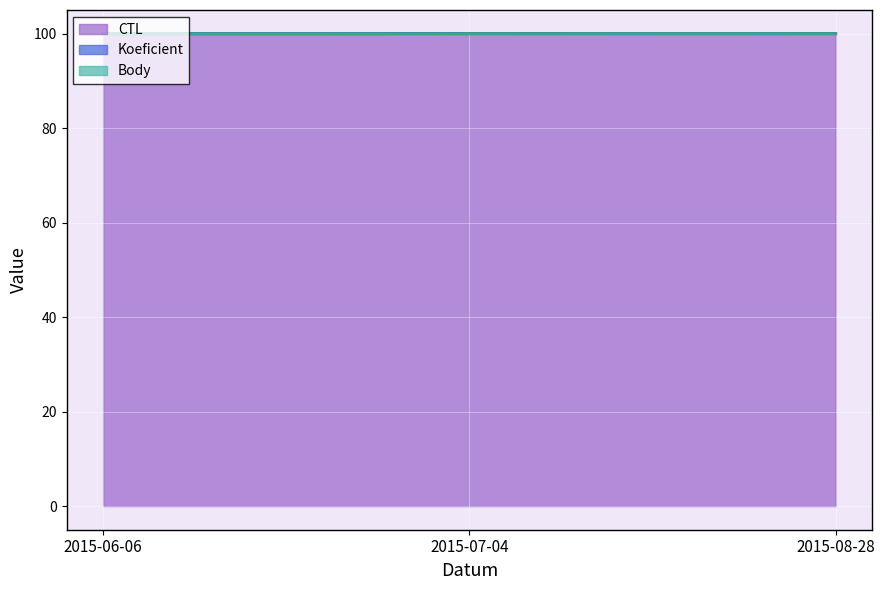

List the series in order of their peak value, lowest first.

CTL_line, Koeficient_line, Body_line